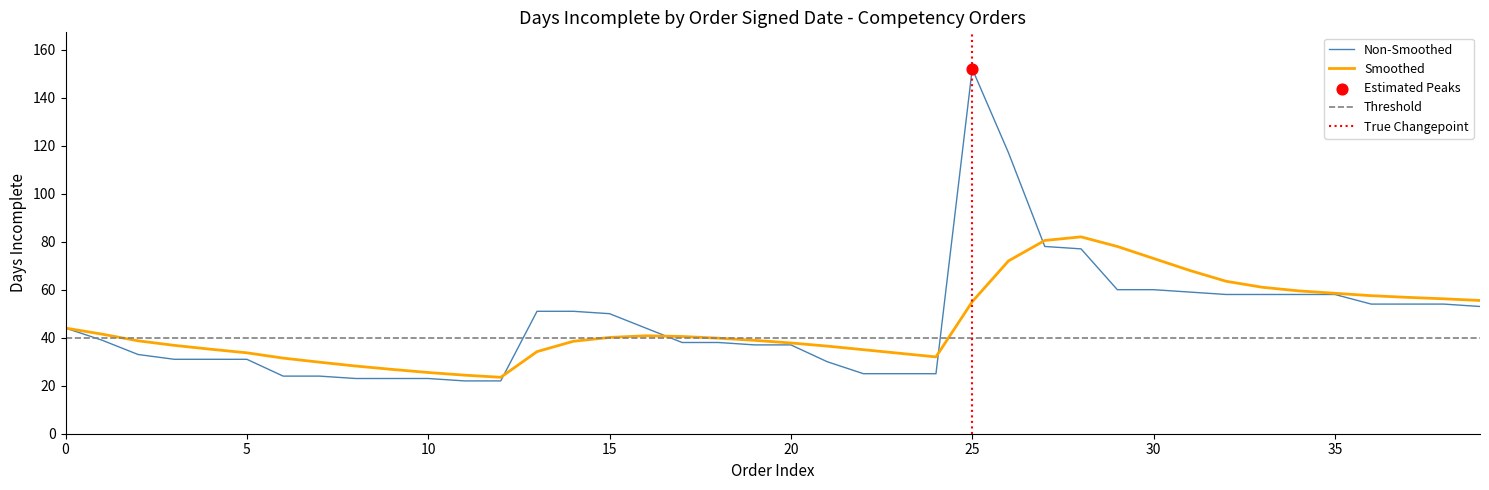

What is the maximum value for Smoothed?

82.0